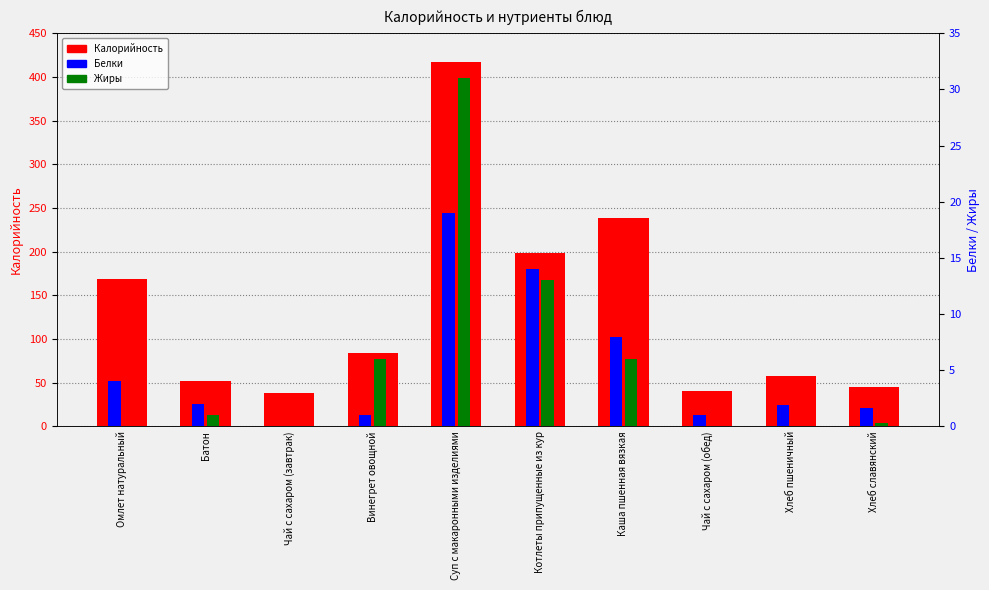

At which label does Белки reach its minimum?

Чай с сахаром (завтрак)